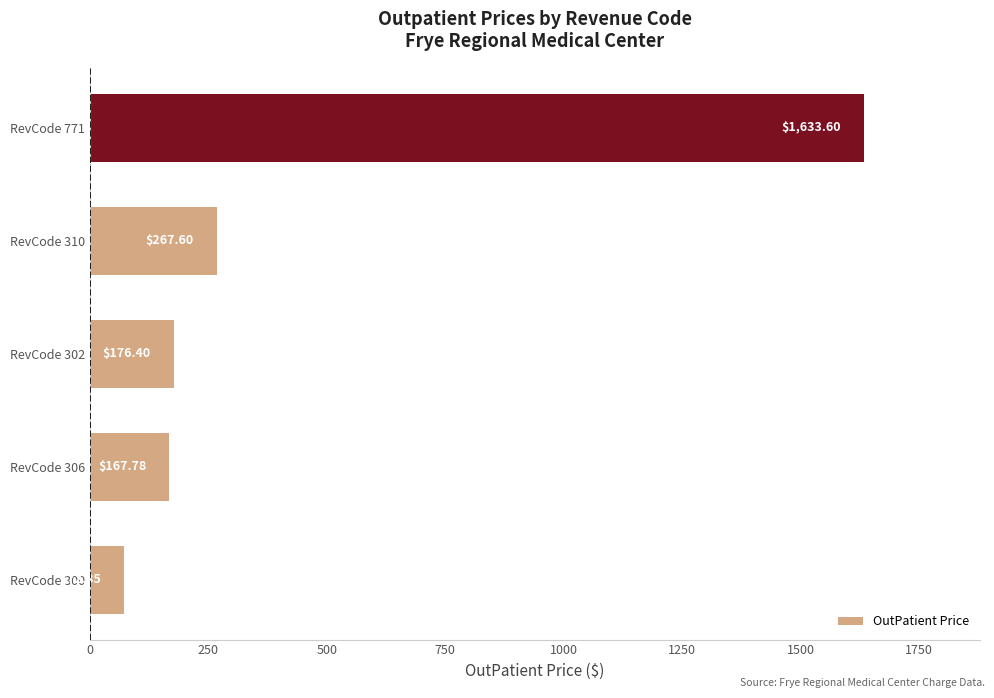

Which has a higher value, RevCode 306 or RevCode 310?

RevCode 310